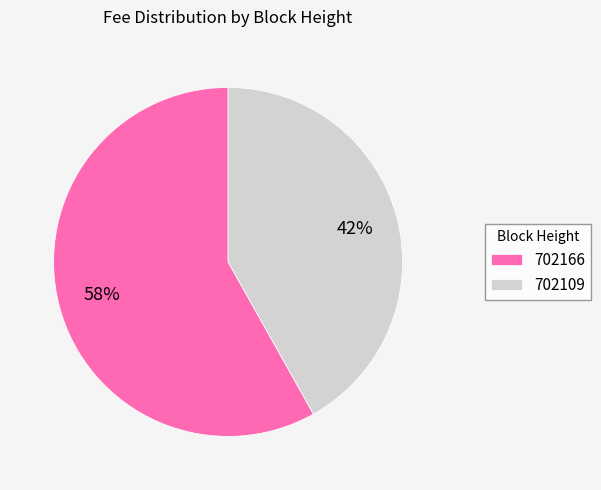

To the nearest percent, what portion does 702109 represent?

42%